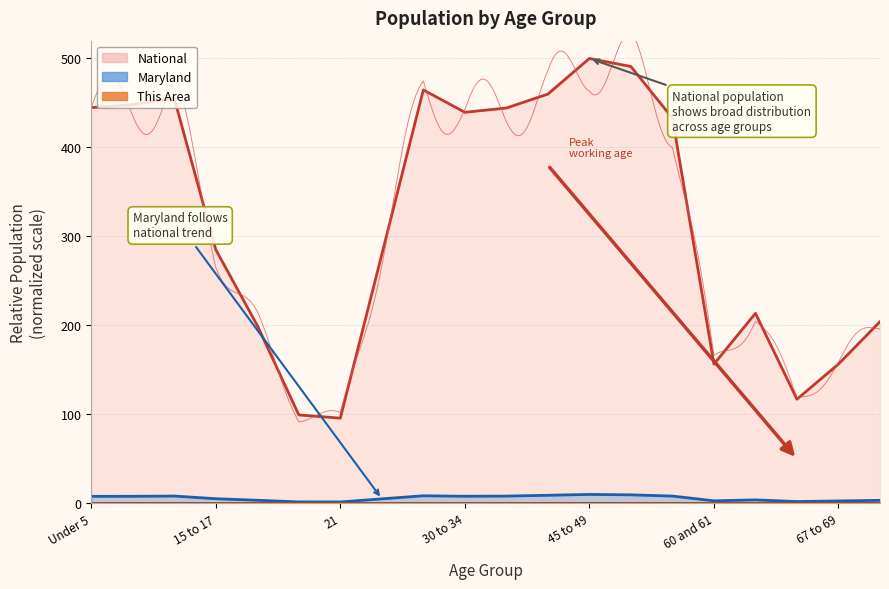

Reading right to left, extract all data points from this chart.

This Area: 0.0	0.0	0.0	0.0	0.0	0.1	0.1	0.1	0.1	0.1	0.0	0.0	0.0	0.0	0.0	0.0	0.0	0.1	0.1	0.1
Maryland: 3.5	2.8	2.2	4.0	3.0	8.3	9.7	10.2	9.2	8.3	8.1	8.7	5.2	1.7	1.8	3.6	5.3	8.3	8.1	8.0
National: 204.3	156.7	117.1	213.7	156.6	433.0	491.0	500.0	460.0	444.3	439.5	464.6	279.9	95.9	99.5	200.1	285.2	455.3	448.0	444.8